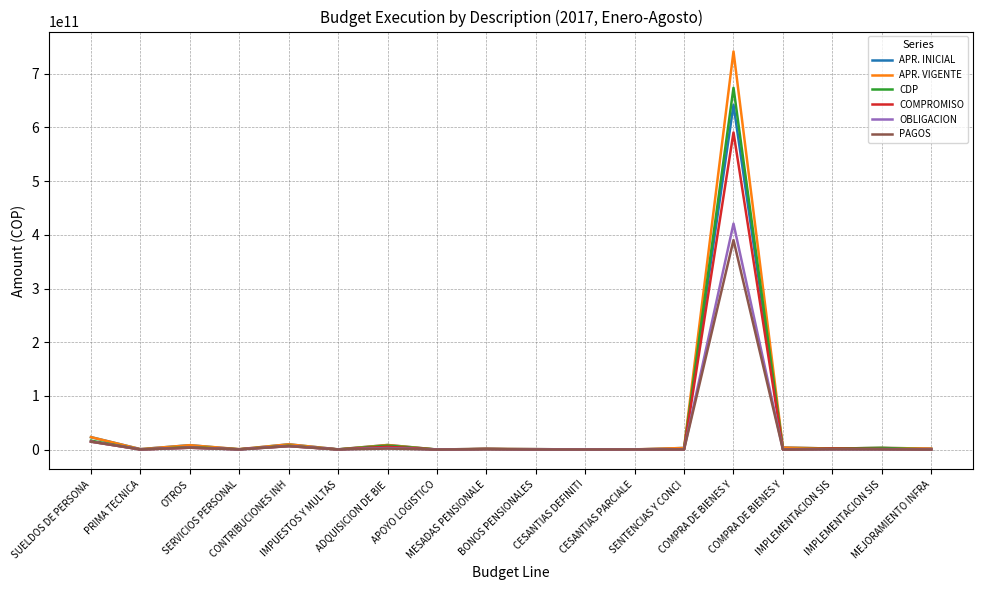

What are all the series names shown in the legend?

APR. INICIAL, APR. VIGENTE, CDP, COMPROMISO, OBLIGACION, PAGOS